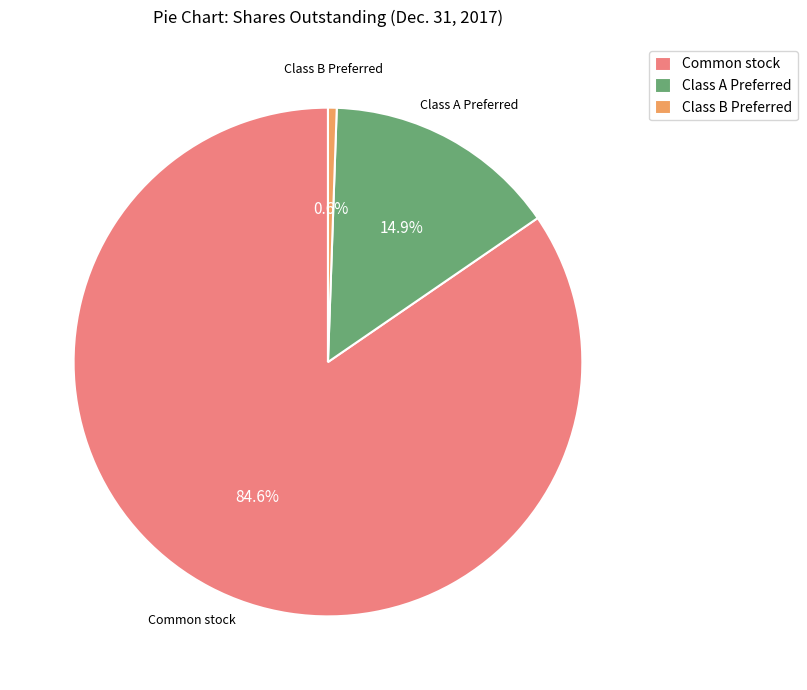

Rank the categories by value from highest to lowest.

Common stock, Class A Preferred, Class B Preferred